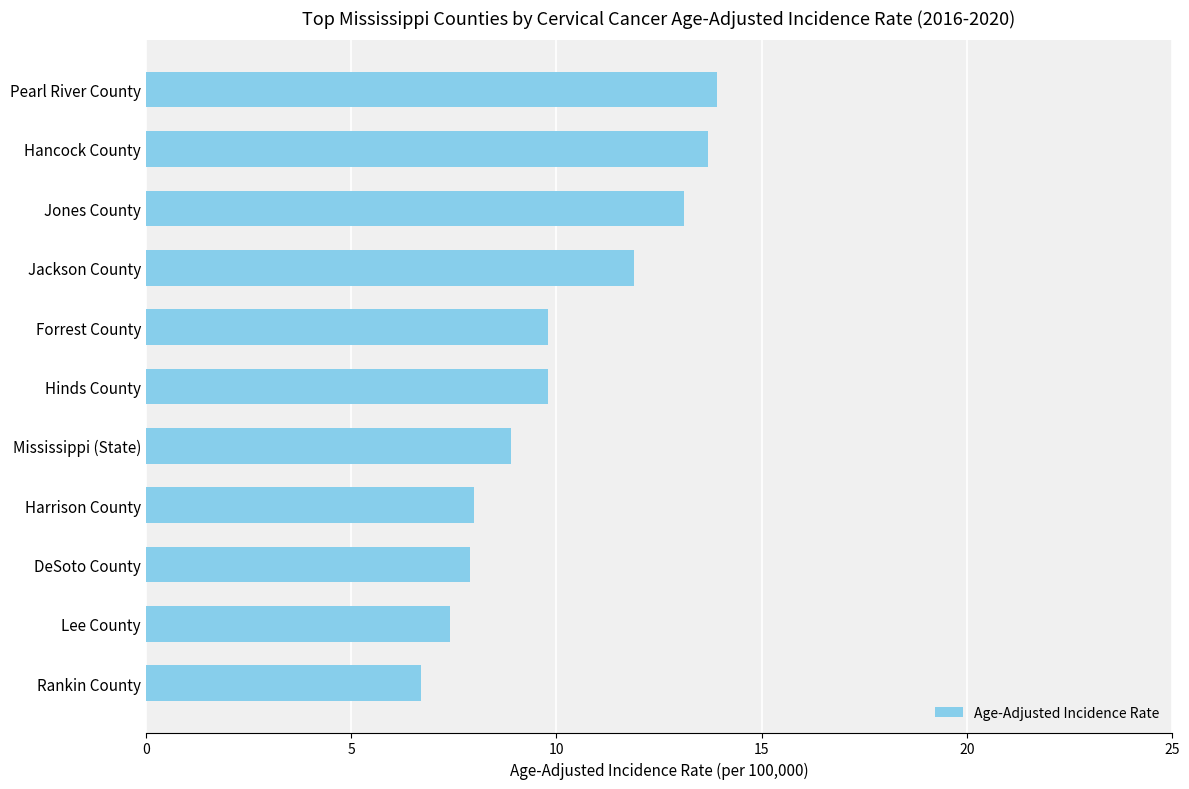

What value does the data have at Jackson County?

11.9